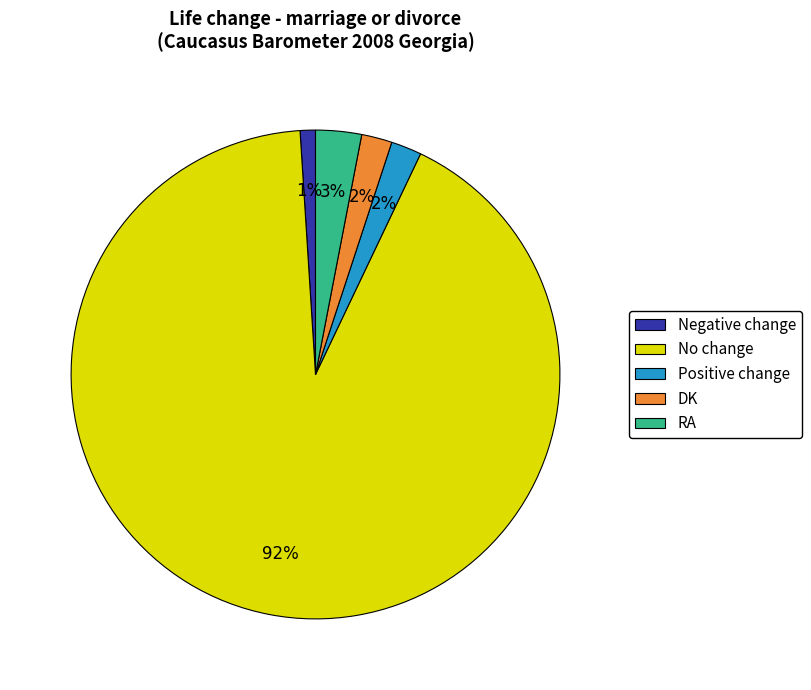

How many segments does this pie chart have?

5